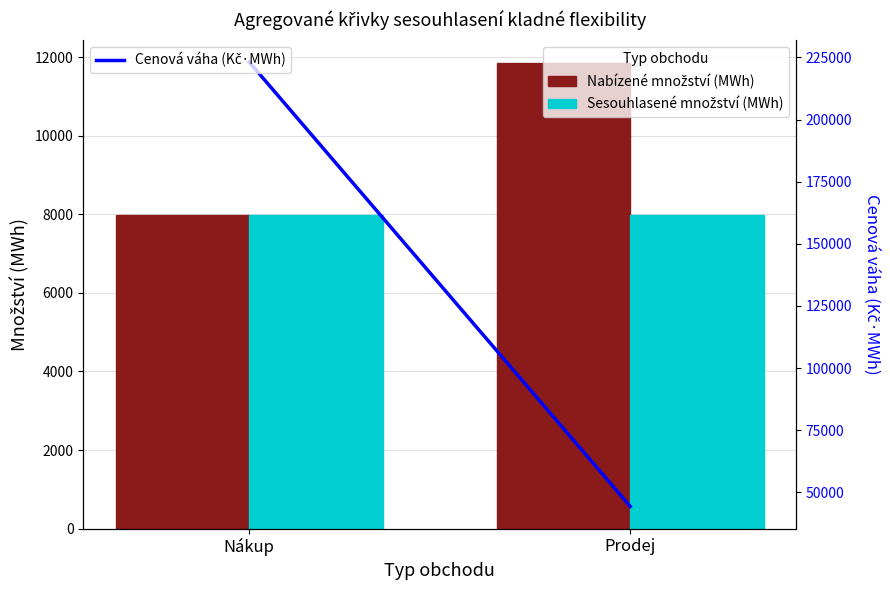

What is the difference between the Nabízené množství (MWh) values at Prodej and Nákup?

3870.1